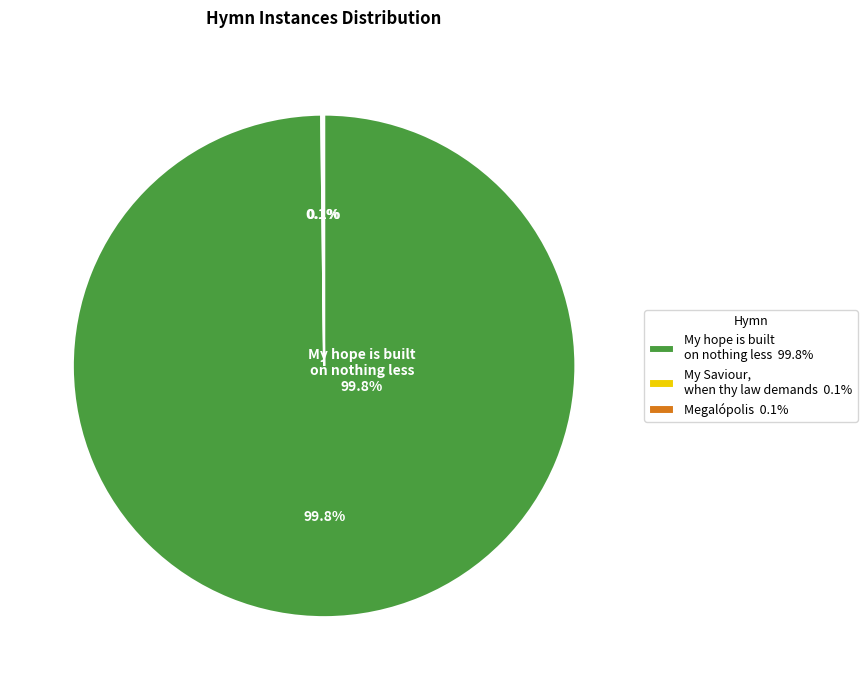

What percentage do Megalópolis and My Saviour, when thy law demands together represent?

0.2%